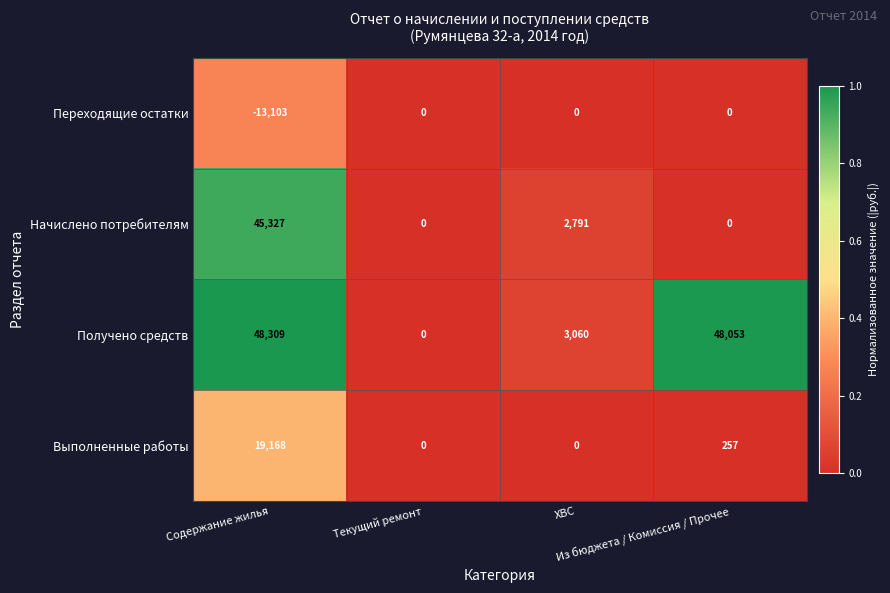

Which series has the largest total across all categories?

Получено средств